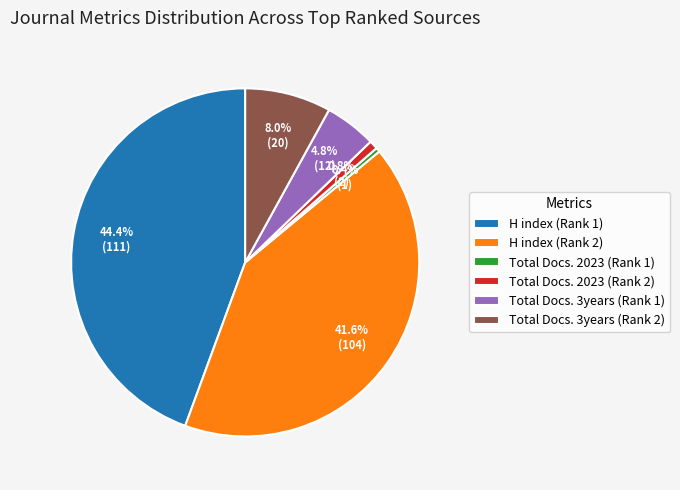

Count the number of slices in the pie.

6